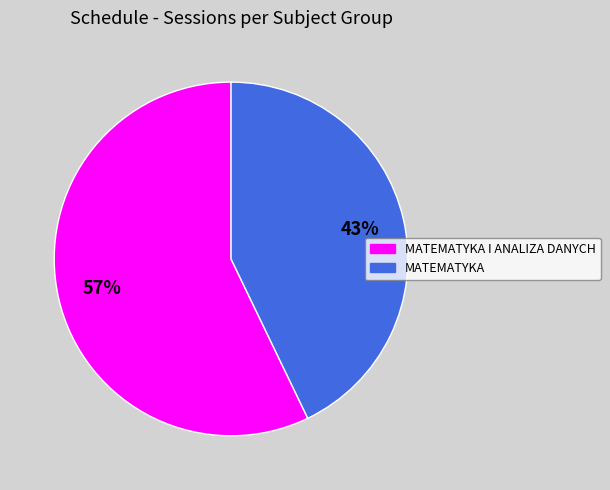

Do MATEMATYKA I ANALIZA DANYCH and MATEMATYKA together represent more than half of the pie?

Yes